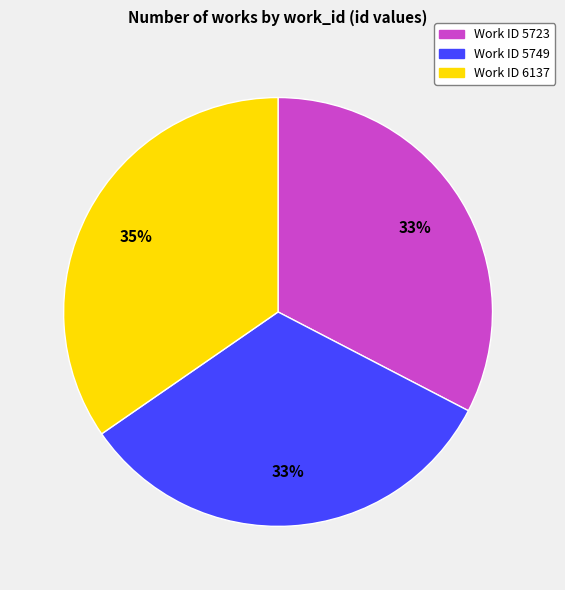

True or false: Work ID 5723 accounts for 33% of the total.

True